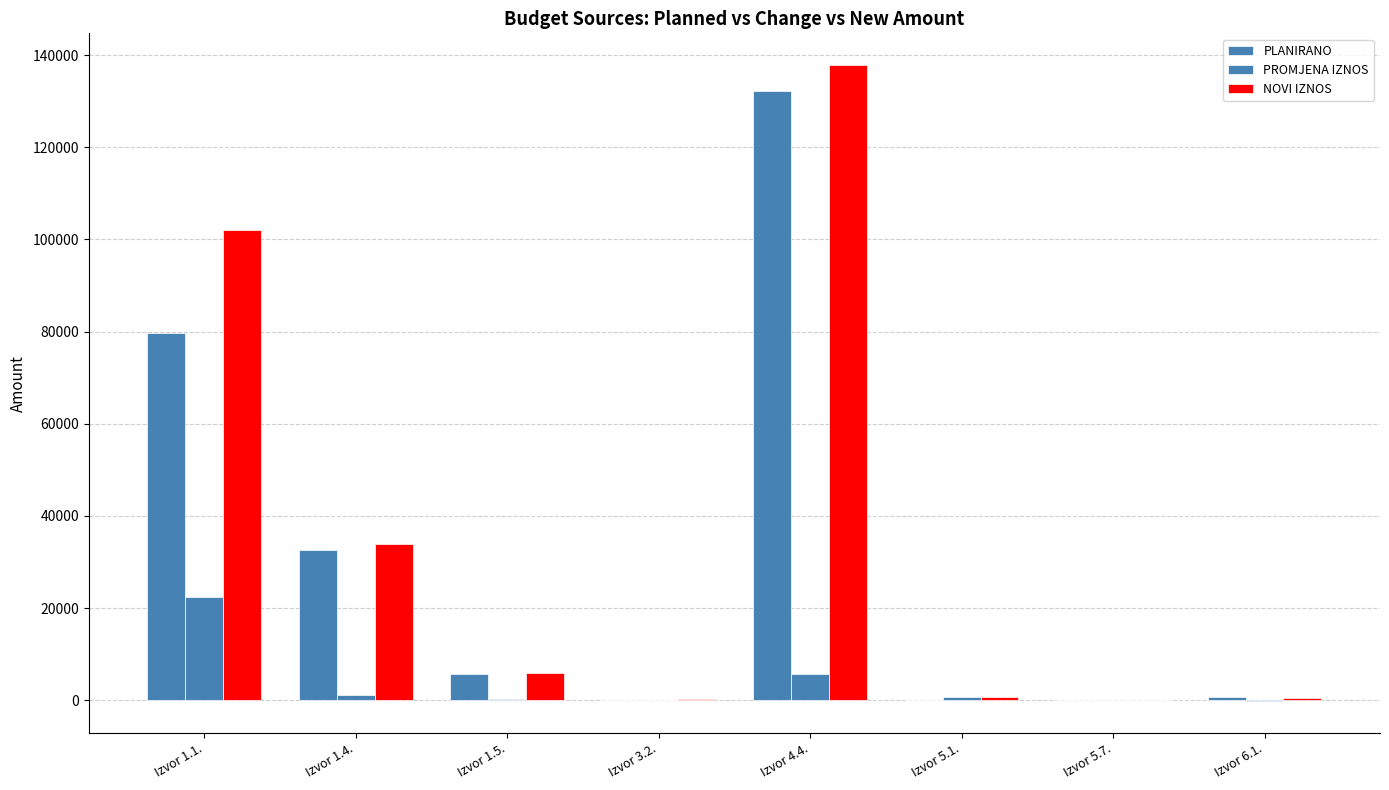

How many groups of bars are there?

8